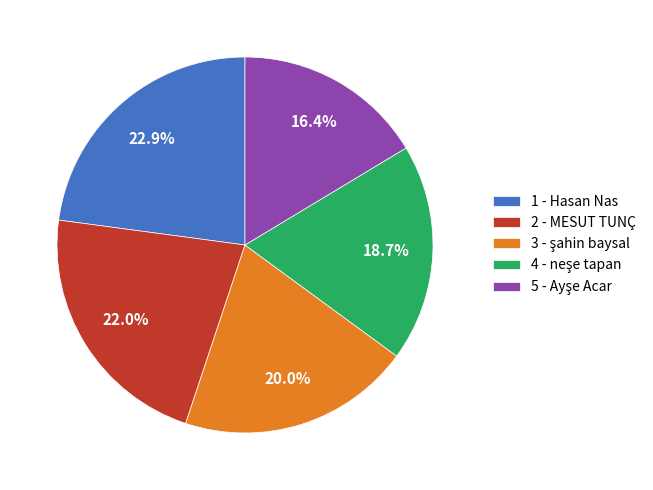

Is there a majority slice in this chart?

No